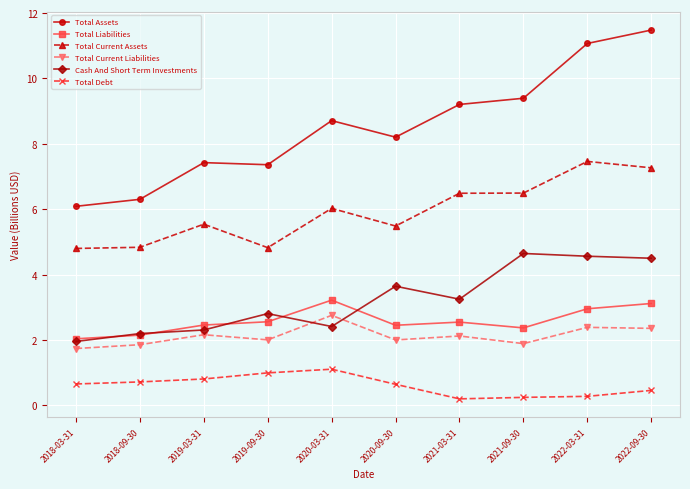

True or false: Total Current Liabilities and Total Debt cross at least once.

False